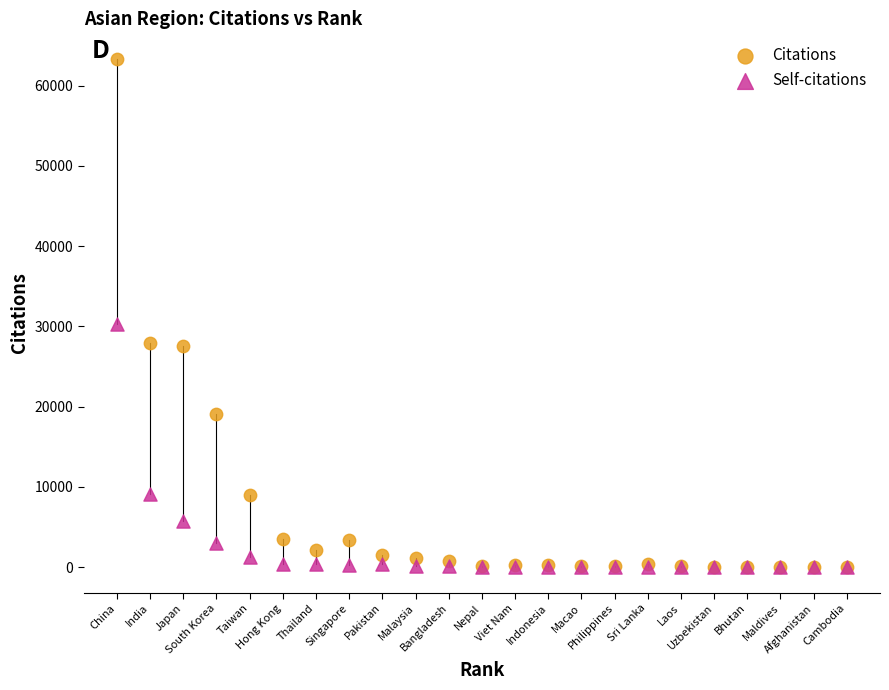

Across all series, what Y value is closest to 31680?

30317